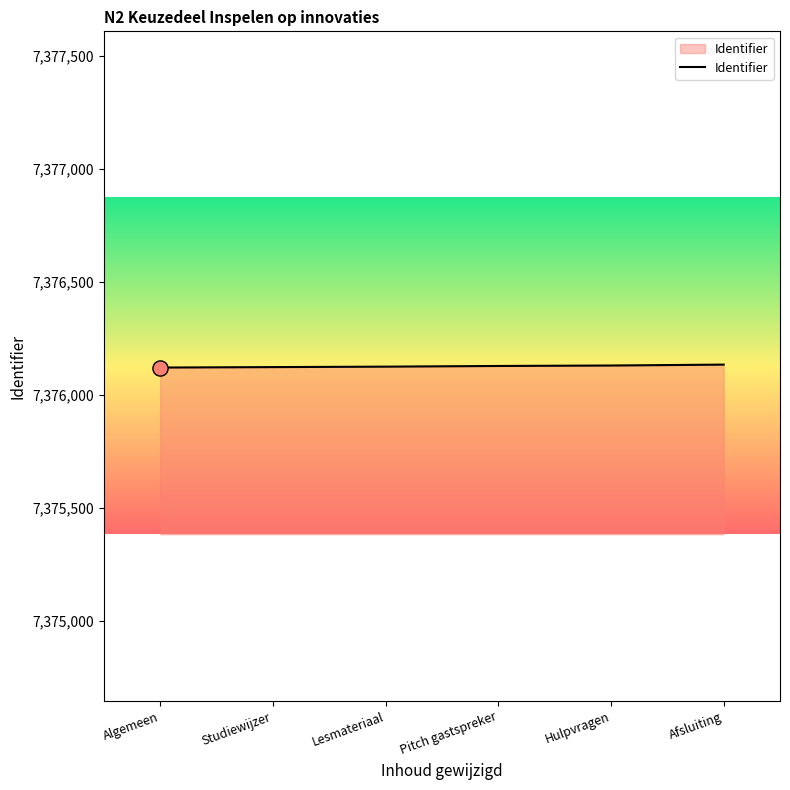

What is the change in value from Algemeen to Hulpvragen?

+9